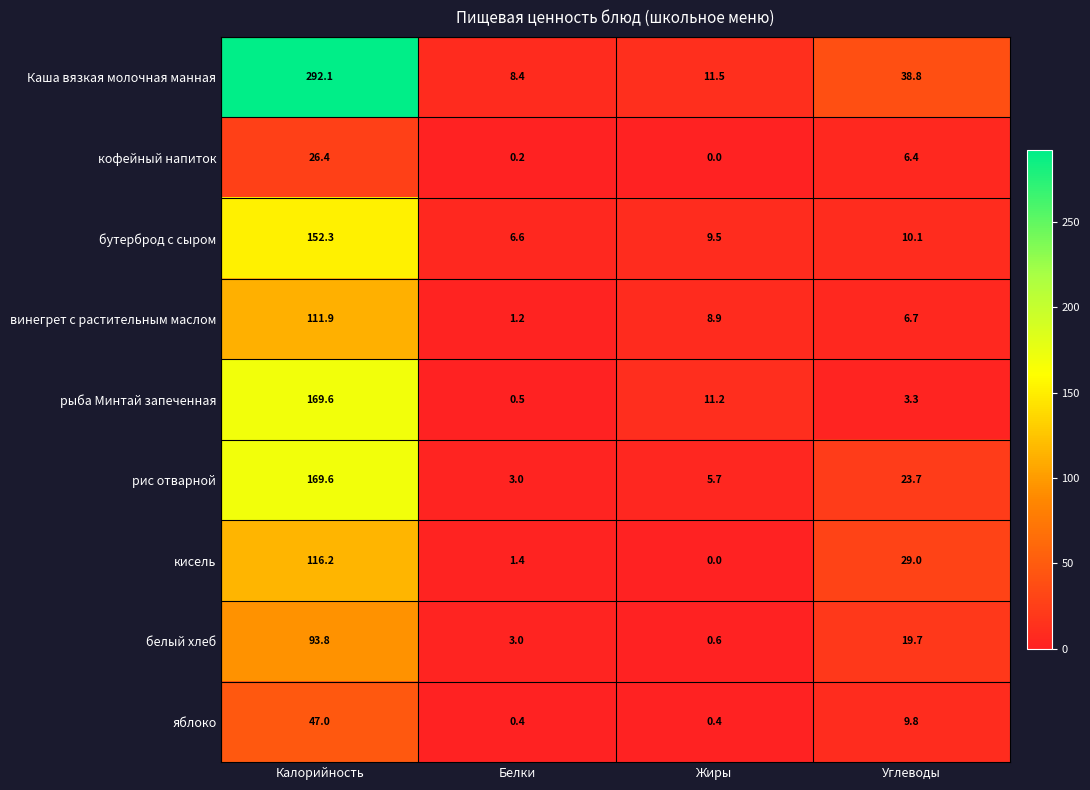

What is the minimum value for винегрет с растительным маслом?

1.2